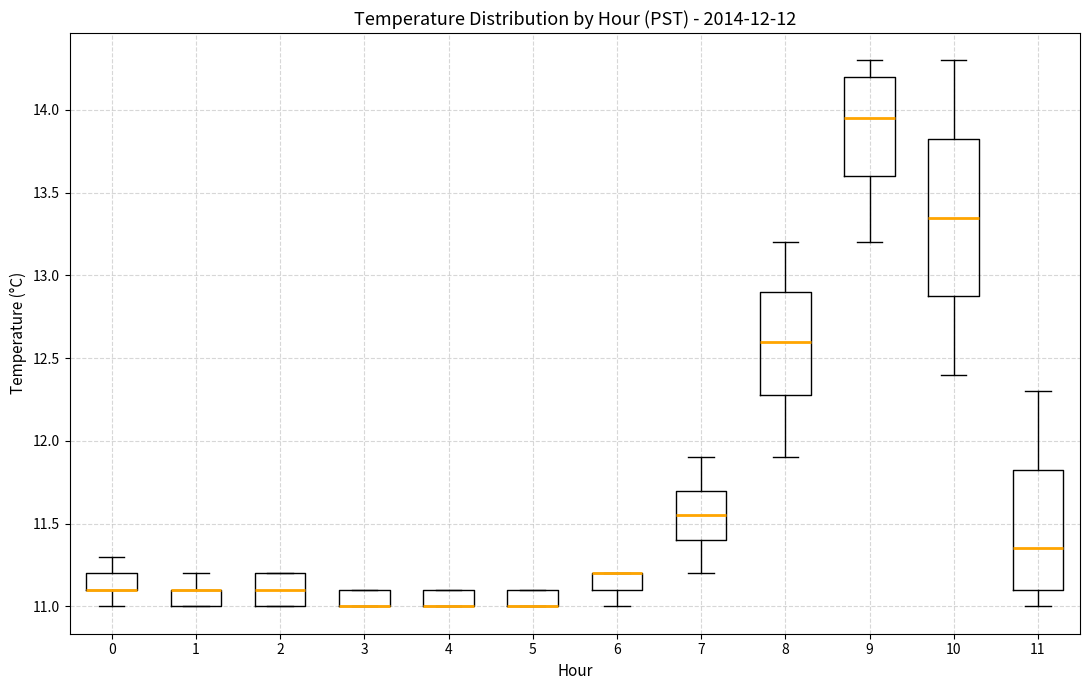

Which box is the tallest, from its lower edge to its upper edge?

10